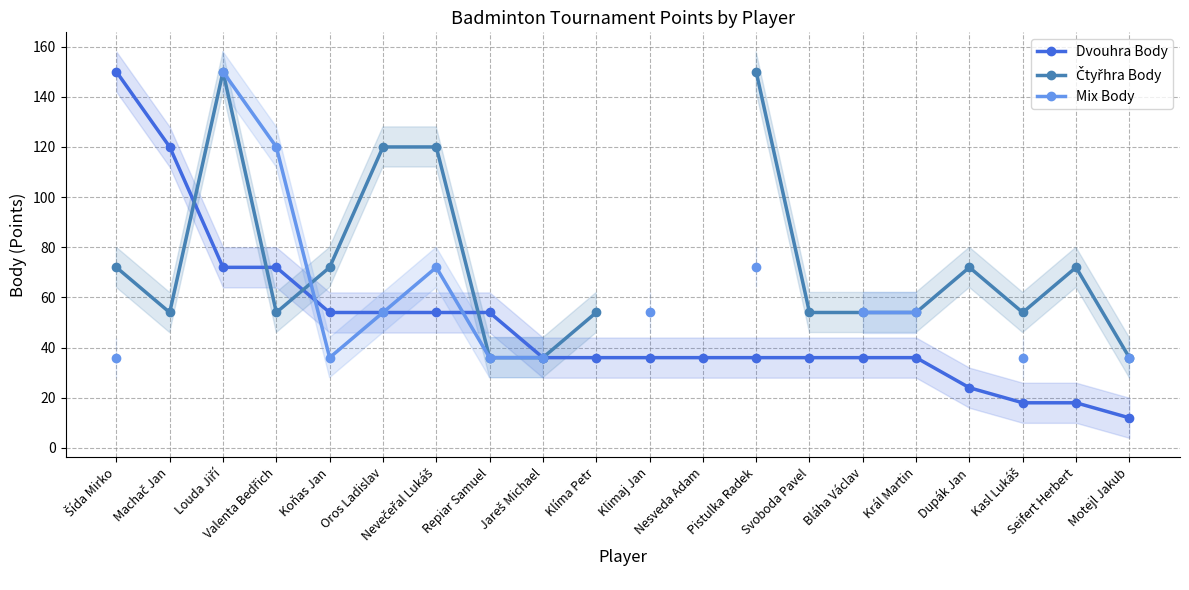

What is the value of the Dvouhra Body point at the 8th from the left?

54